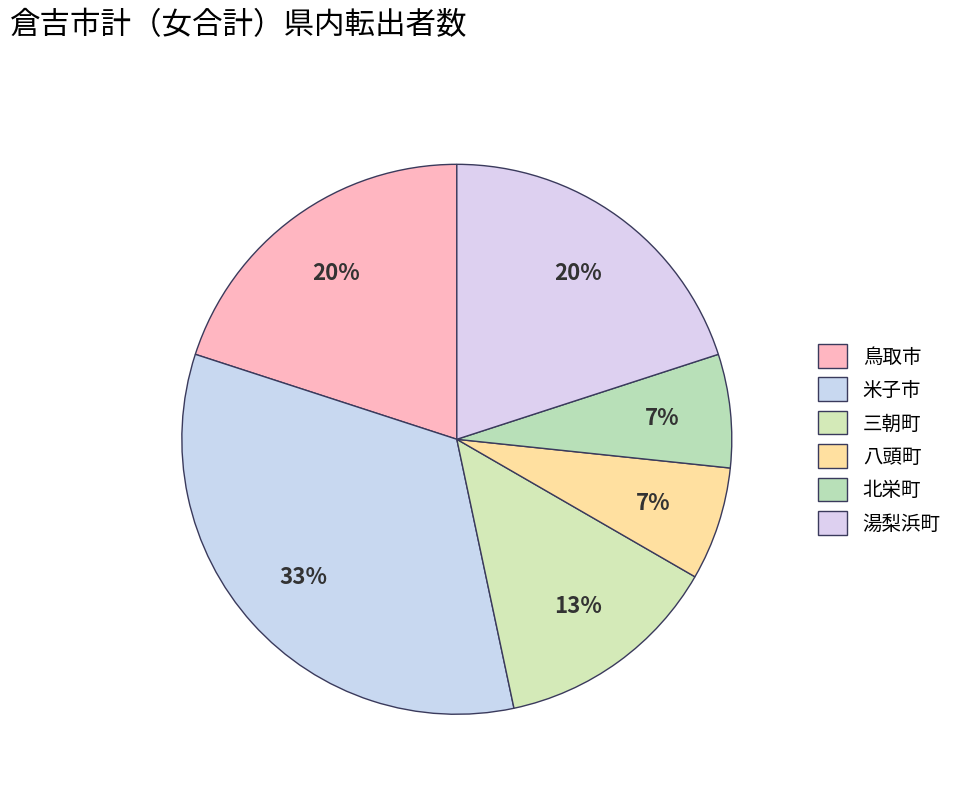

To the nearest percent, what percentage of the pie is 三朝町?

13%